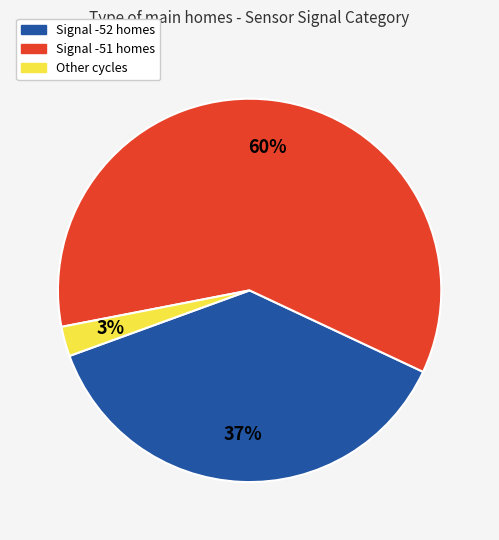

To the nearest percent, what is the average slice percentage?

33%